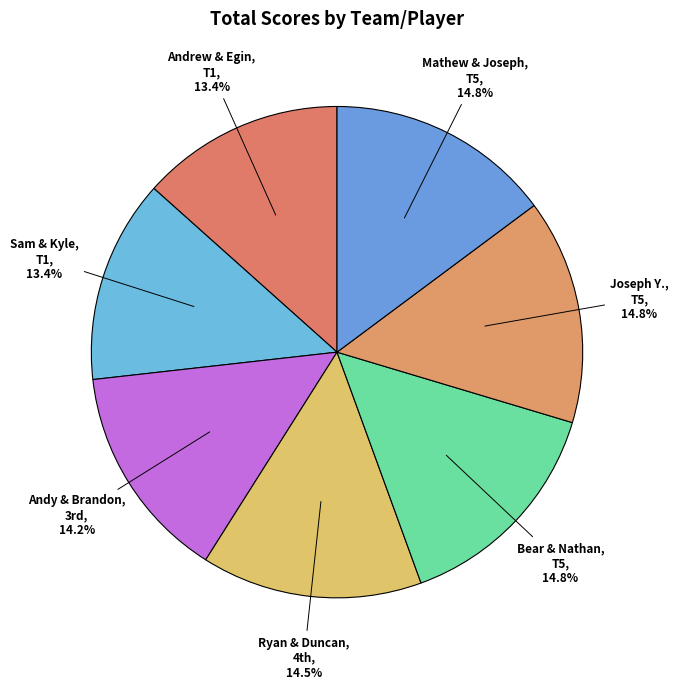

What is the smallest slice in the pie chart?

Andrew Hill & Egin Tollkuci (T1)